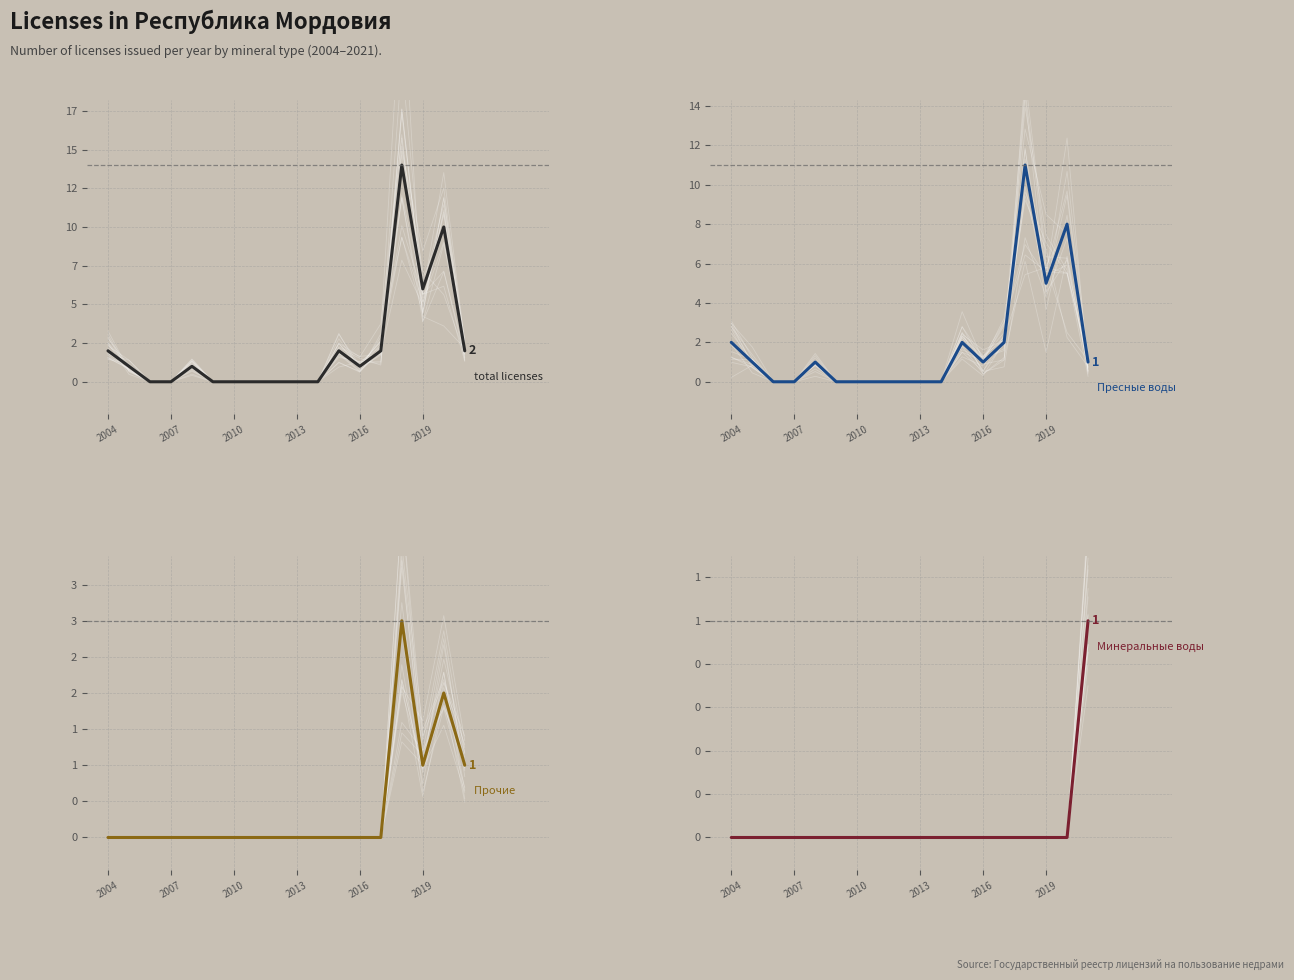

What is the difference between the second highest and minimum values in the Пресные воды series?

8